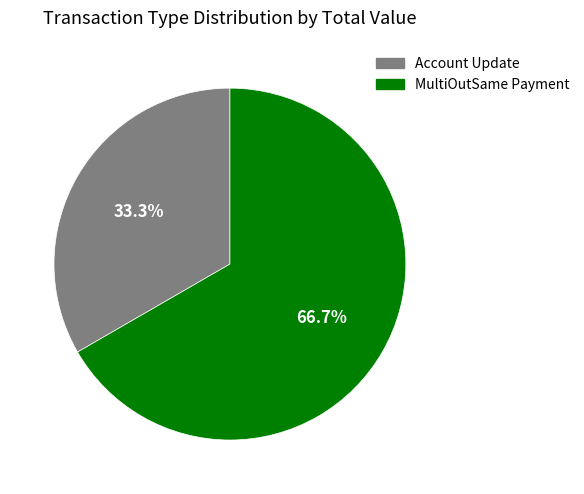

Which category has the biggest portion of the pie?

MultiOutSame Payment